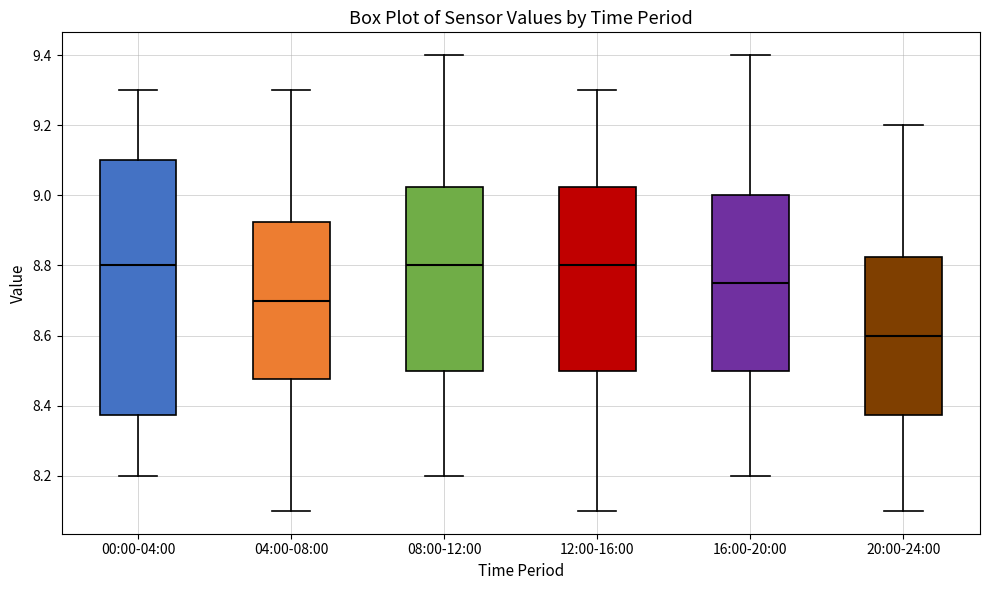

Where is the upper edge of the box for 12:00-16:00 on the y-axis? The values are not printed on the chart, so give them approximately, as read against the axis.

9.02